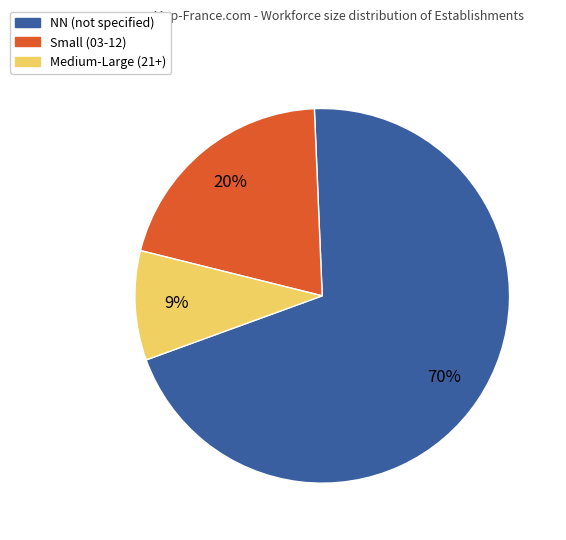

Which category has the smallest portion of the pie?

Medium-Large (21+)